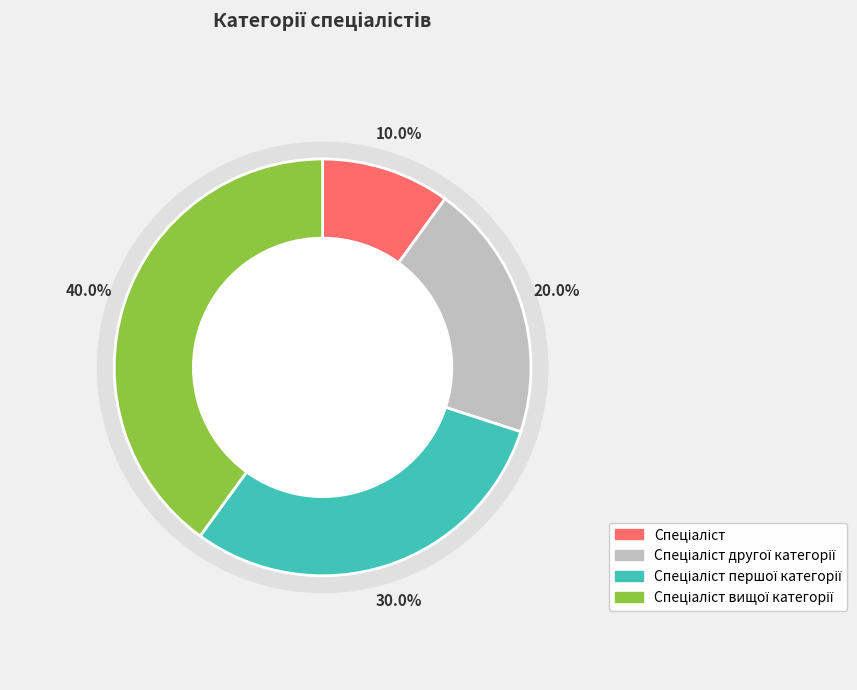

Count the number of slices in the pie.

4